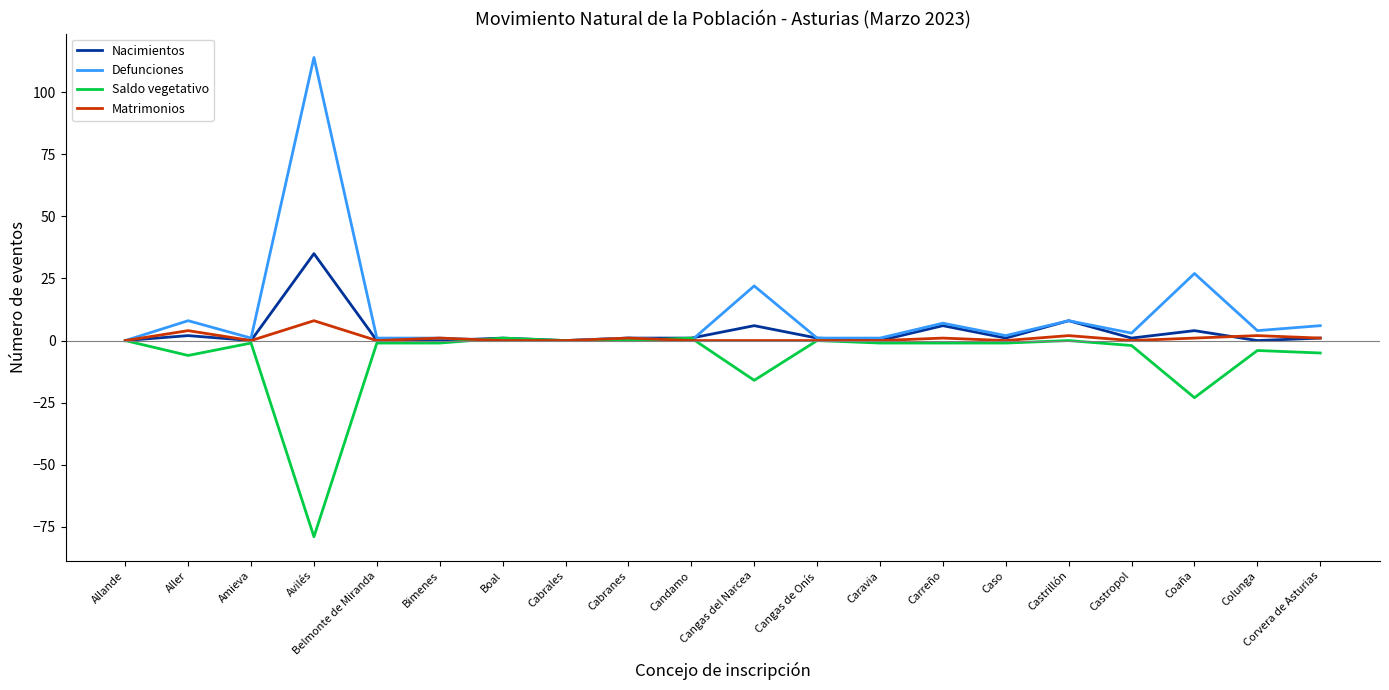

Does the chart have visible grid lines?

No